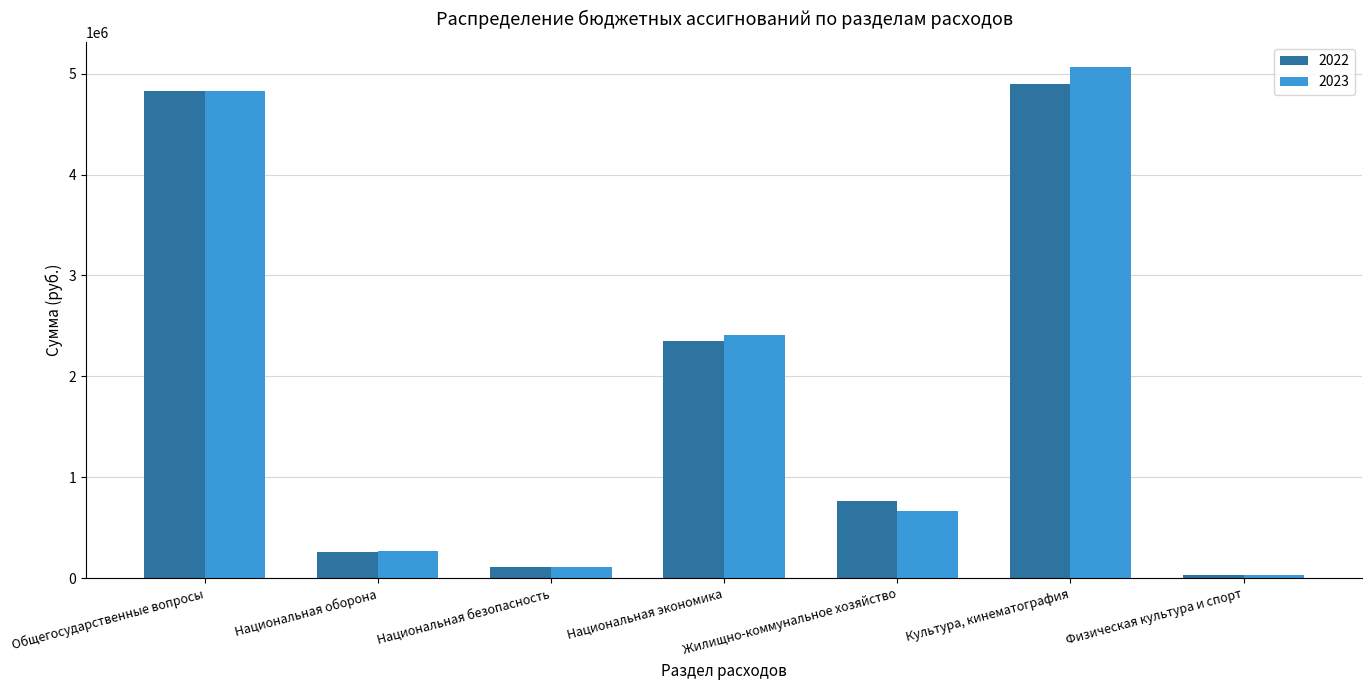

True or false: 2023 has a value of 665000 at Жилищно-коммунальное хозяйство.

True